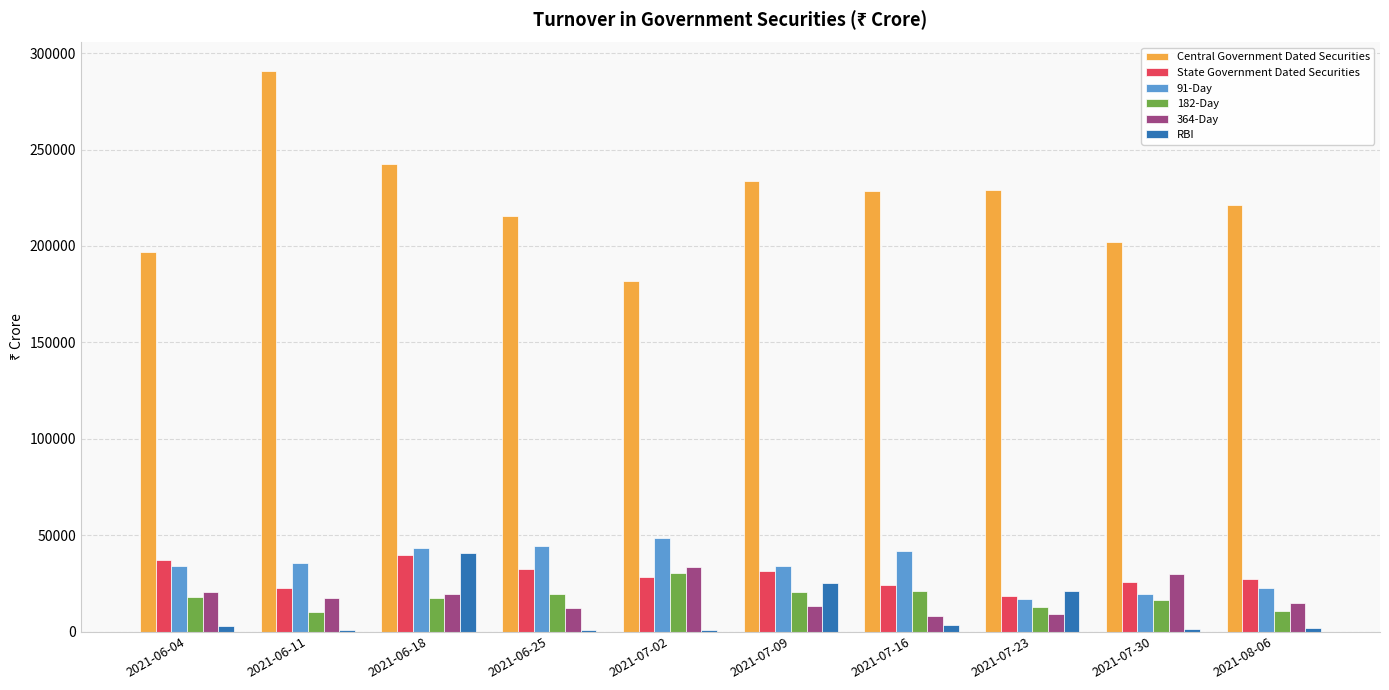

Which category has the highest value across all series?

2021-06-11